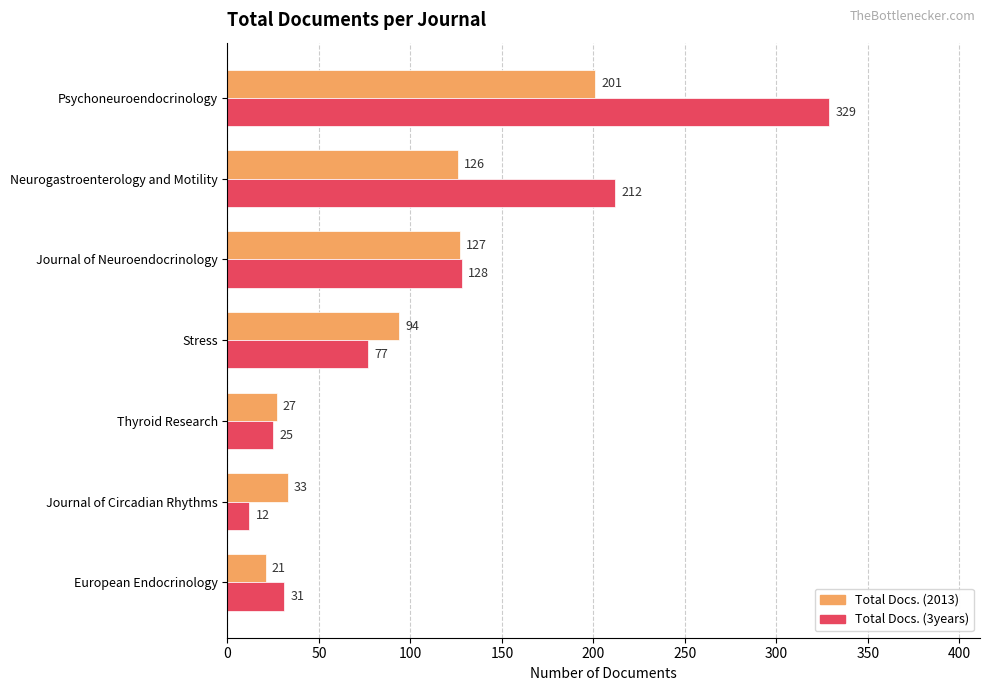

Which series has the widest spread of values?

Total Docs. (3years)